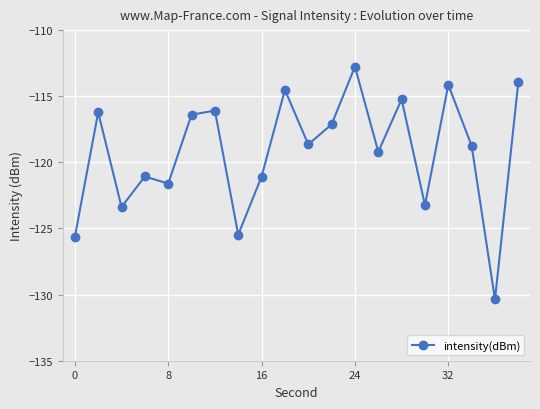

What is the average value?

-119.2